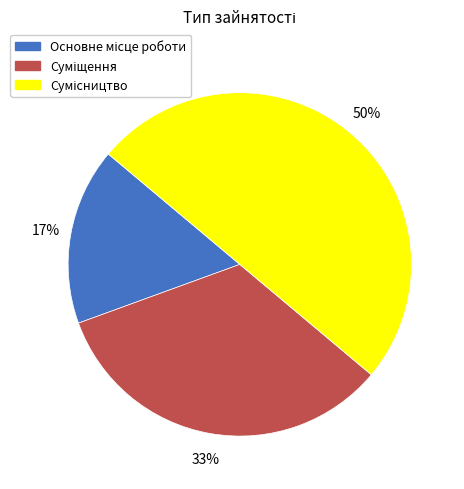

To the nearest percent, what is the average slice percentage?

33%